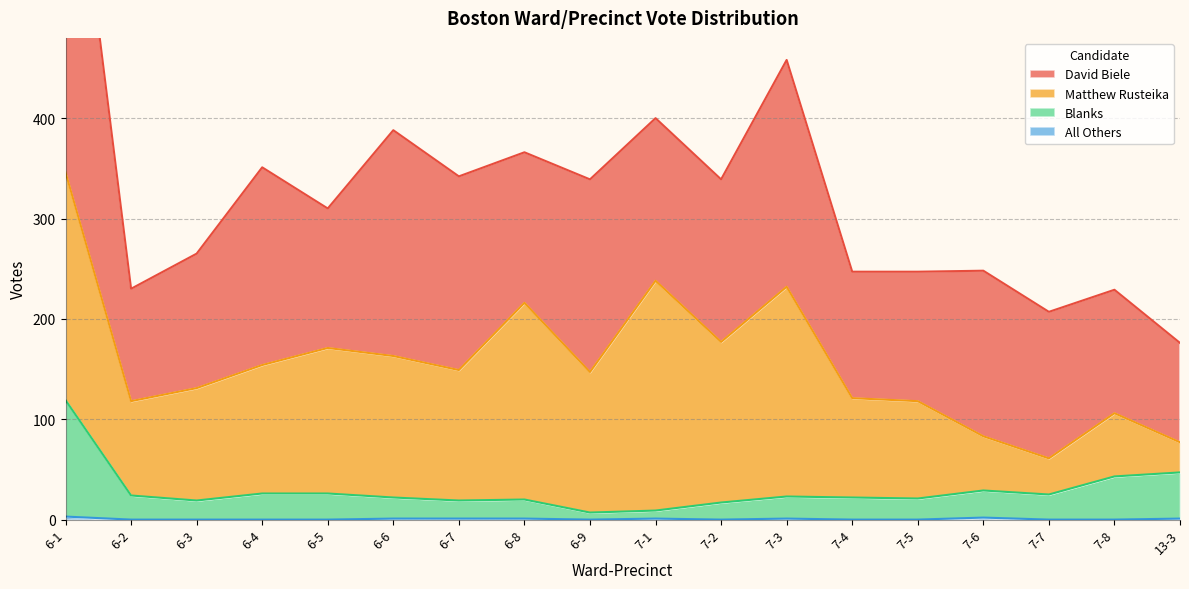

Rank the categories by Blanks value from lowest to highest.

6-9, 7-1, 7-2, 6-3, 6-7, 6-8, 7-5, 6-6, 7-4, 7-3, 6-2, 7-7, 6-4, 6-5, 7-6, 7-8, 13-3, 6-1